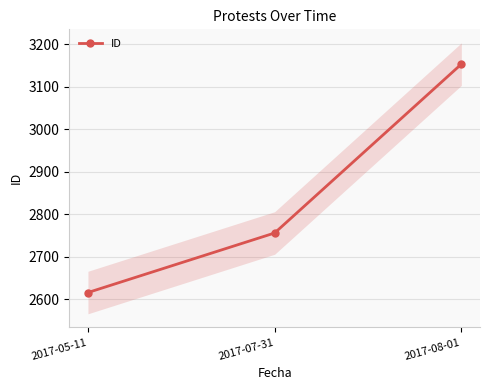

List the labels in order of value, largest first.

2017-08-01, 2017-07-31, 2017-05-11